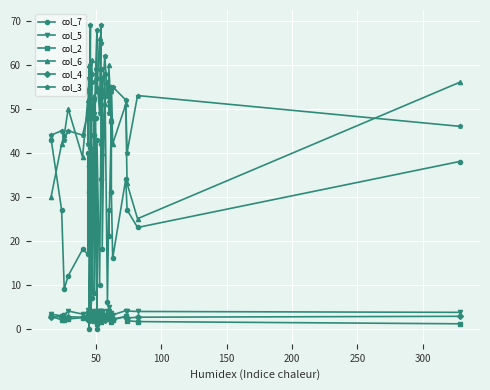

What position from the left is 50?

20